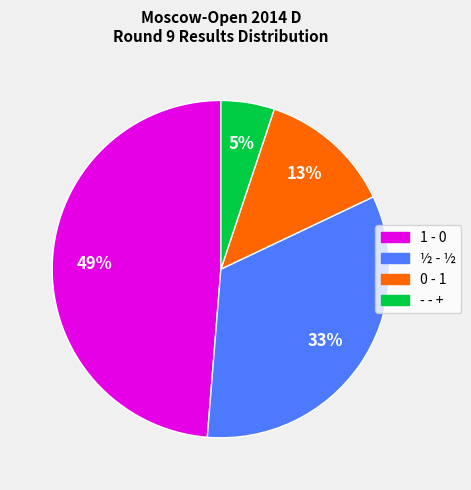

Between 1 - 0 and 0 - 1, which is larger?

1 - 0